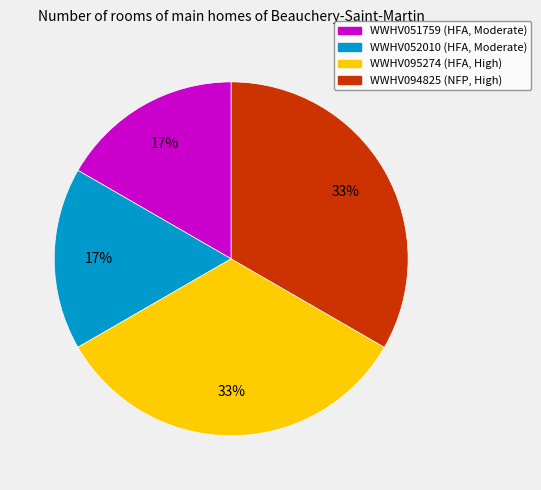

Is there any slice that represents more than half of the pie?

No